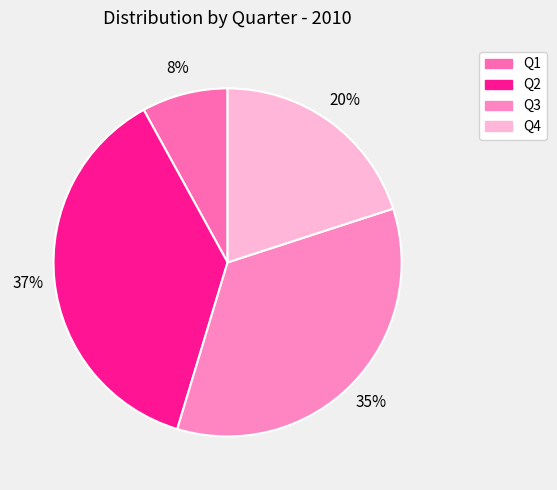

Between Q1 and Q2, which is larger?

Q2